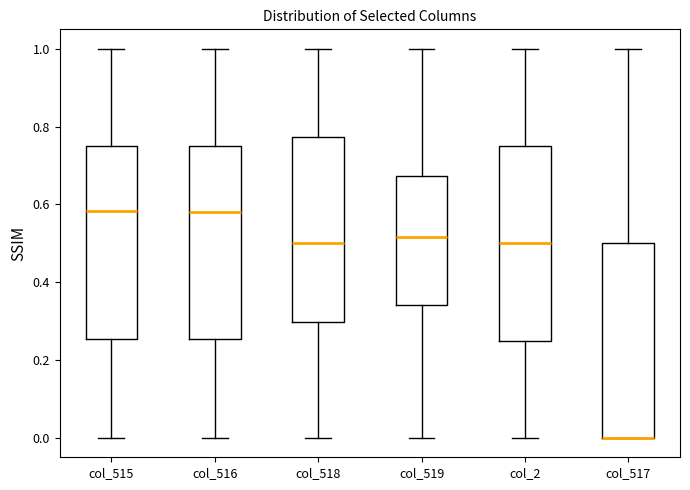

Reading left to right, transcribe this box plot: for each box, give where its median line is, the range the box spans, and where its two whiskers end, as read against the y-axis. The values are not printed on the chart, so give them approximately, as read against the axis.

col_515: median 0.58, box 0.26 to 0.76, whiskers 0.00 to 1.00
col_516: median 0.58, box 0.26 to 0.76, whiskers 0.00 to 1.00
col_518: median 0.50, box 0.30 to 0.78, whiskers 0.00 to 1.00
col_519: median 0.52, box 0.34 to 0.68, whiskers 0.00 to 1.00
col_2: median 0.50, box 0.26 to 0.76, whiskers 0.00 to 1.00
col_517: median 0.00 (drawn on the box's lower edge), box 0.00 to 0.50, whiskers 0.00 to 1.00